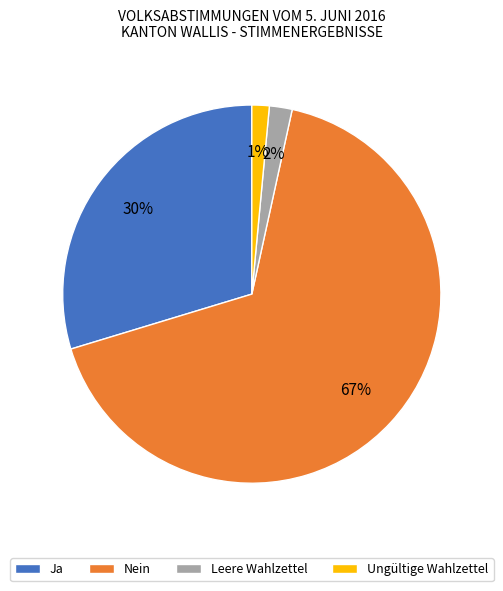

What is the largest slice in the pie chart?

Nein